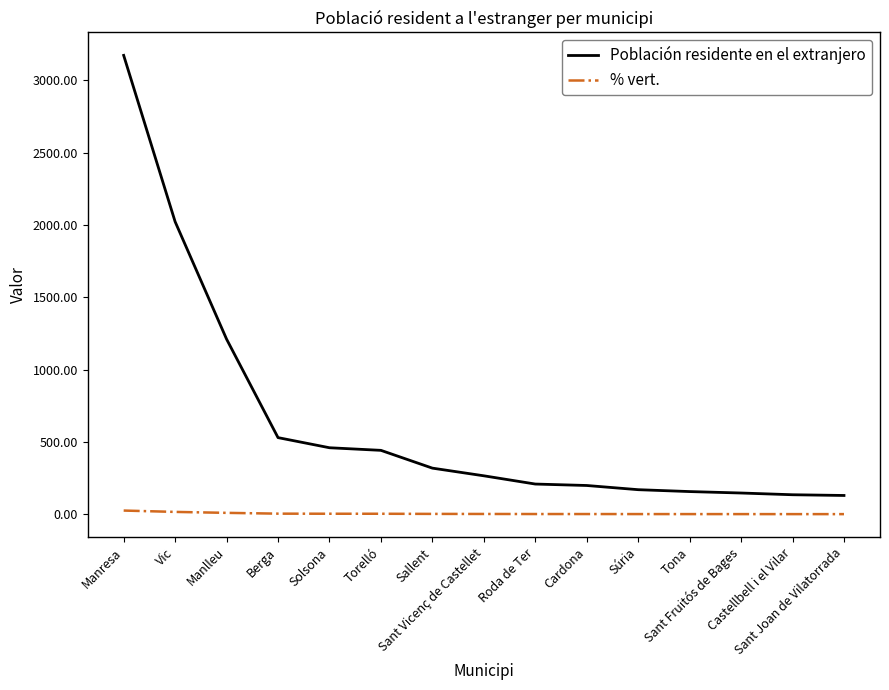

Which series has the widest spread of values?

Población residente en el extranjero